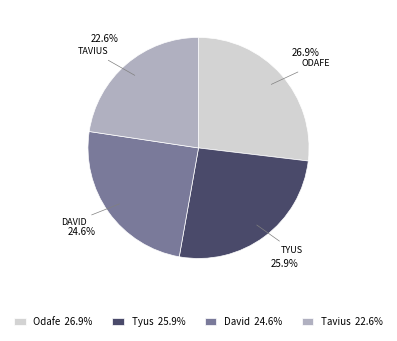

How many slices are in this pie chart?

4